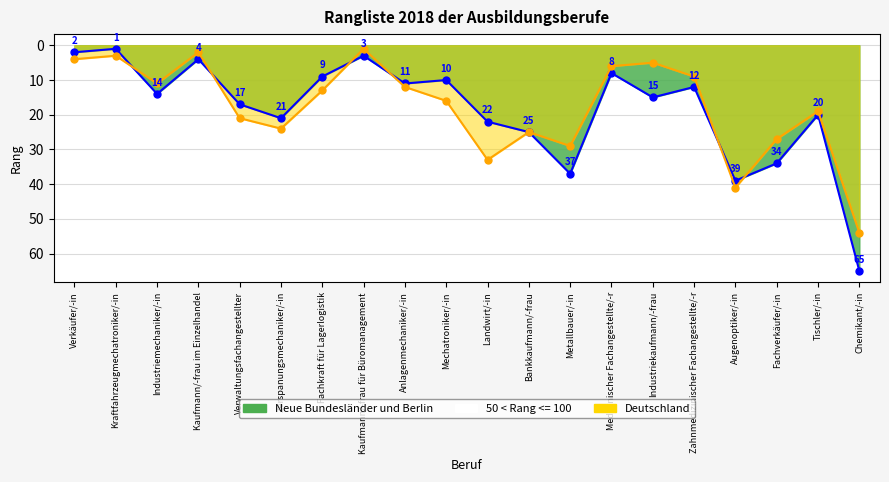

What is the sum of all Neue Bundesländer und Berlin values?

369